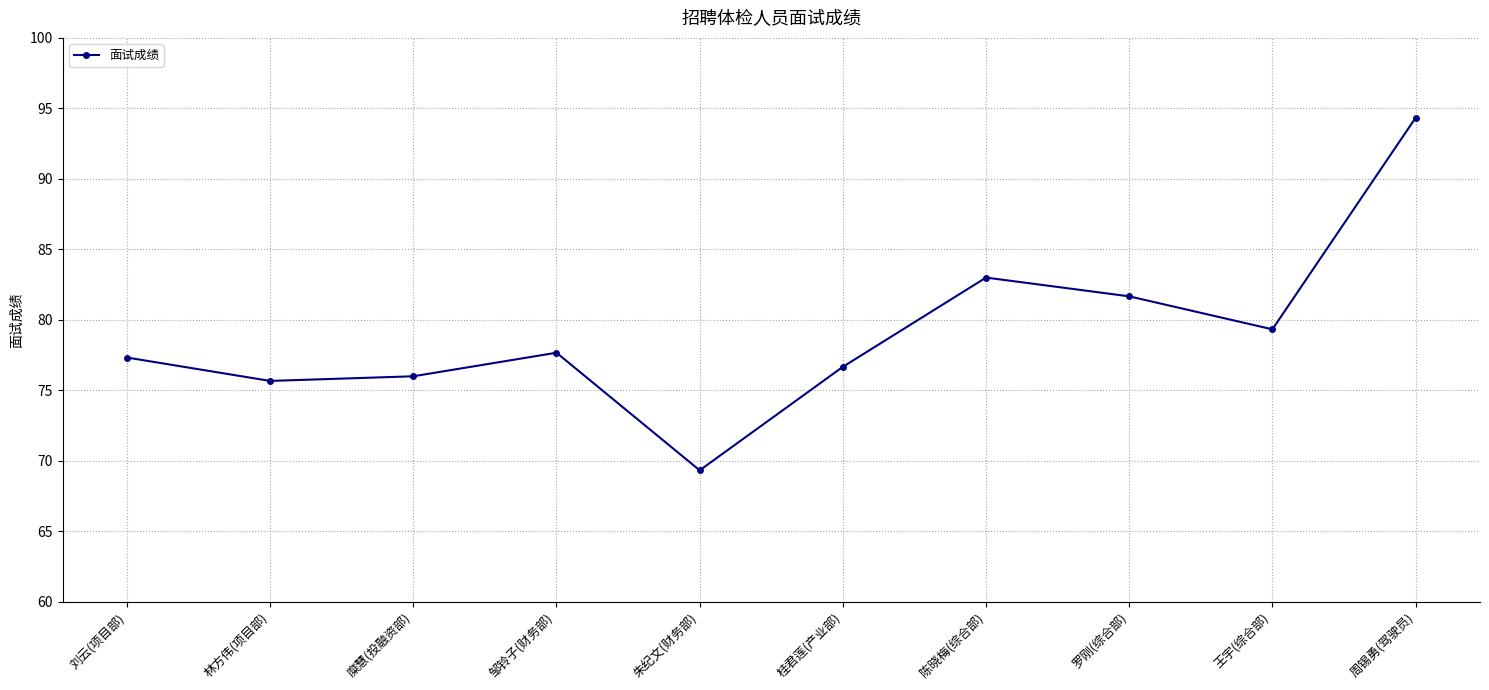

The value at 邹铃子(财务部) is 77.7. True or false?

True